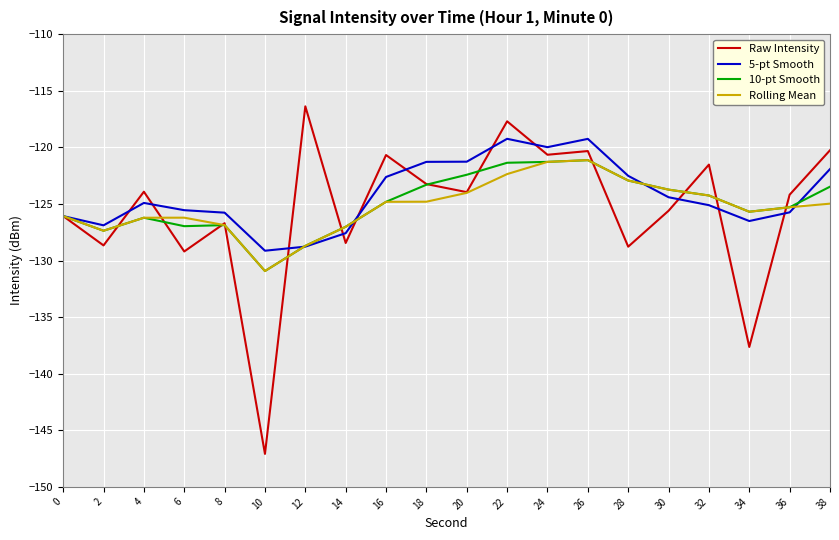

True or false: 10-pt Smooth has a value of -163.9 at 18.

False